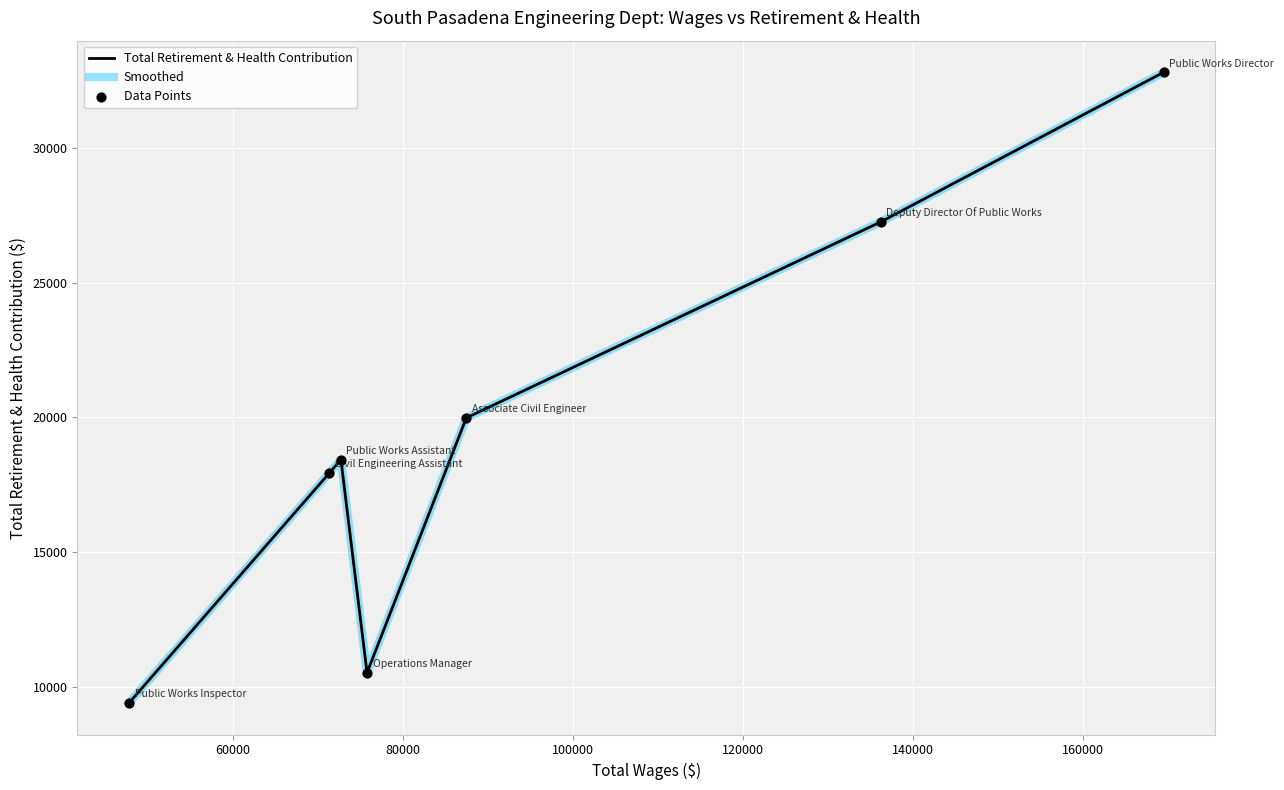

Which series contains the highest Y value?

Total Retirement & Health Contribution